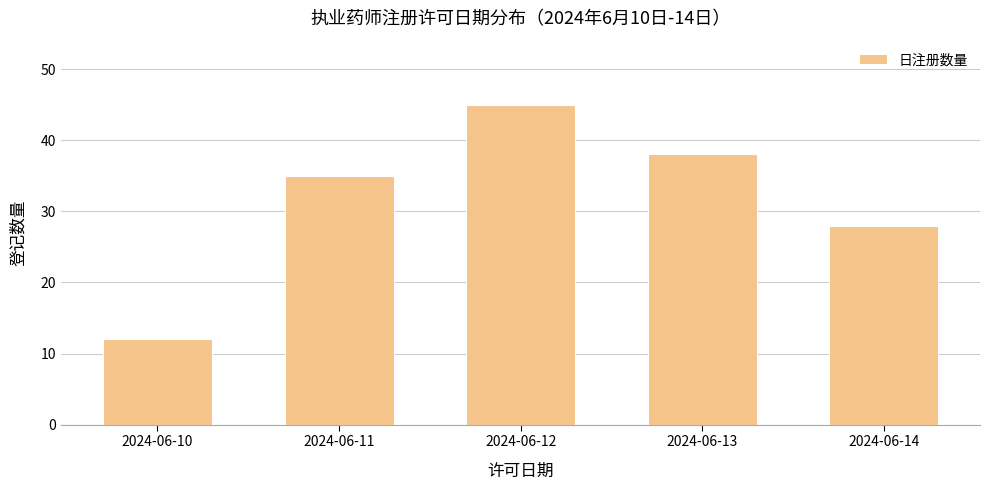

Reading right to left, extract all data points from this chart.

2024-06-14=28	2024-06-13=38	2024-06-12=45	2024-06-11=35	2024-06-10=12